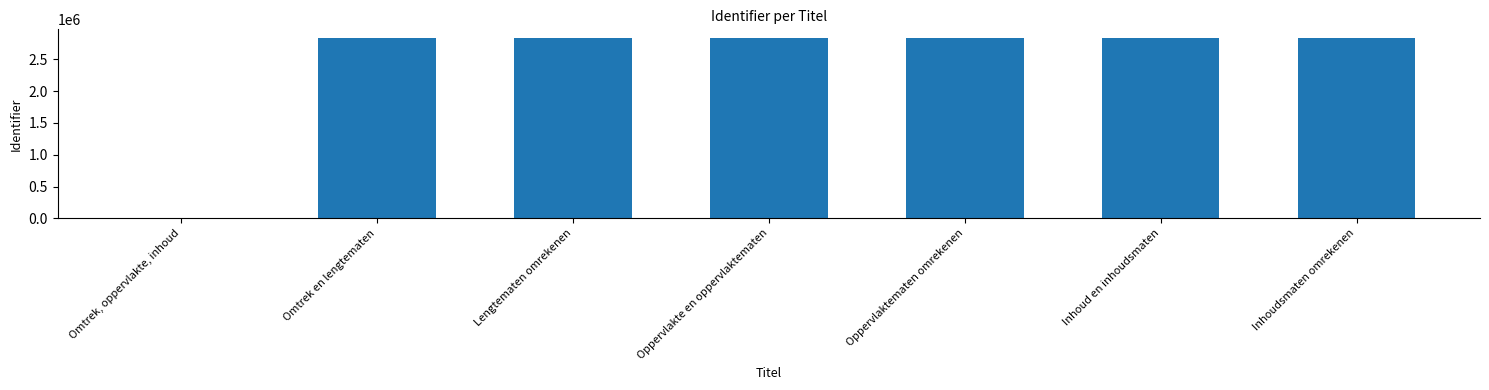

Read the value at Inhoudsmaten omrekenen.

2830998